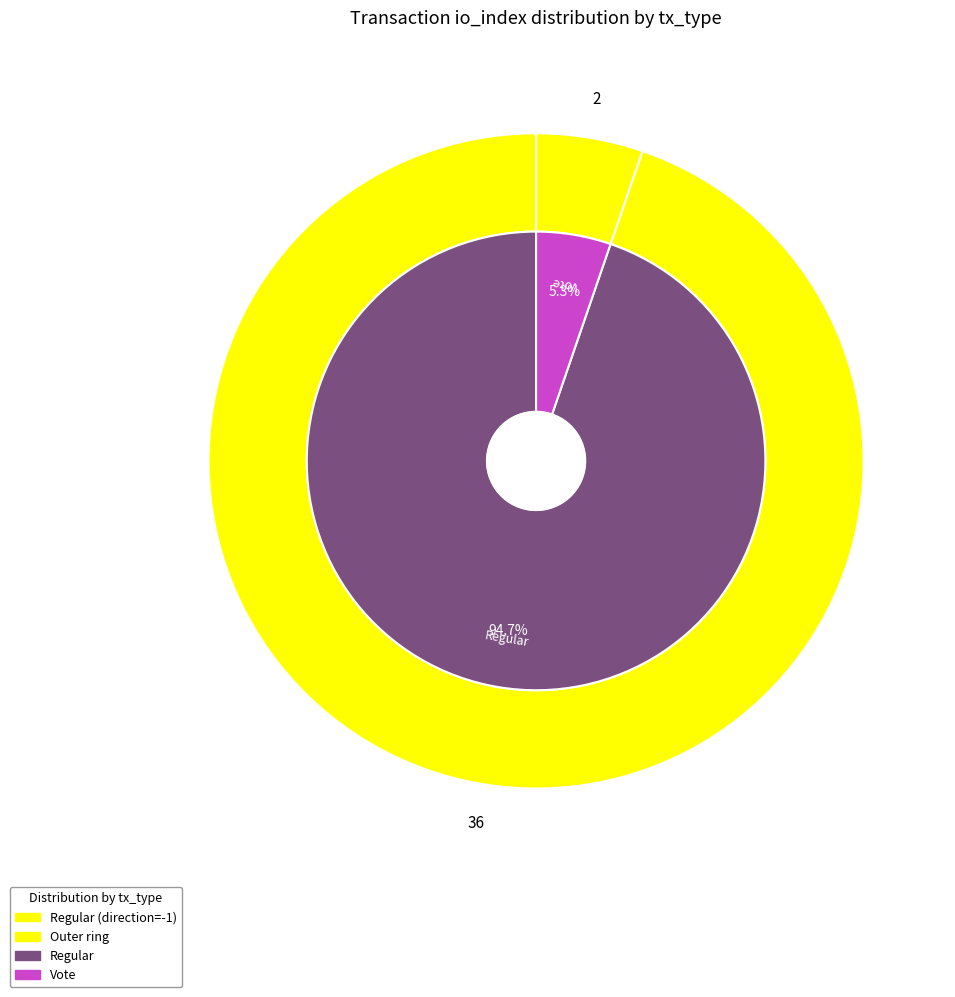

Rank the categories by value from lowest to highest.

Vote, Regular